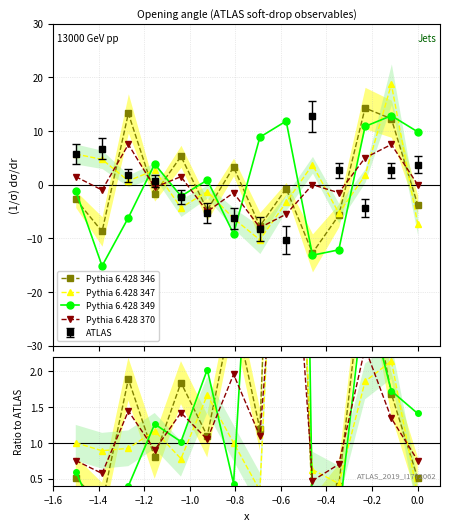

Which series ends up on top after the final intersection of Pythia 6.428 349 and Pythia 6.428 370?

Pythia 6.428 349